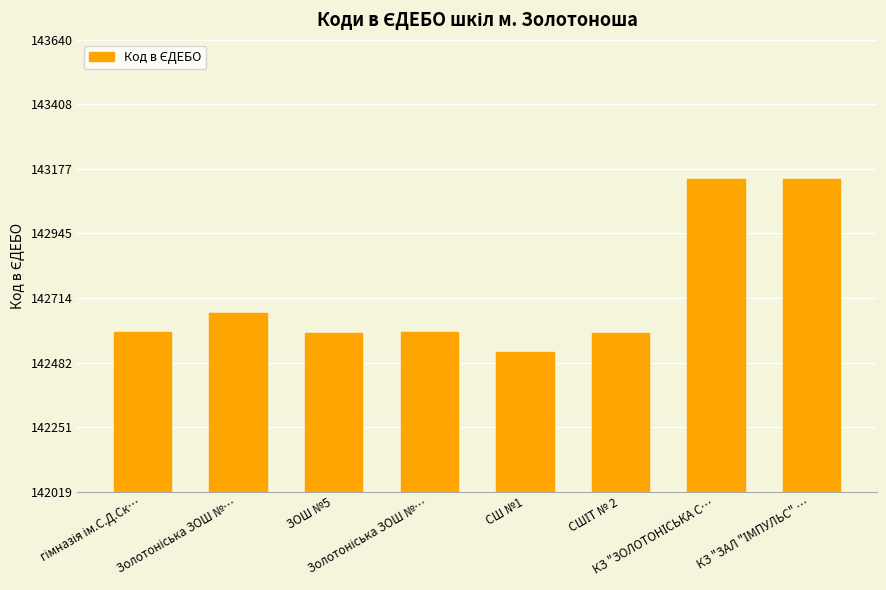

How many values are below 142593?

4